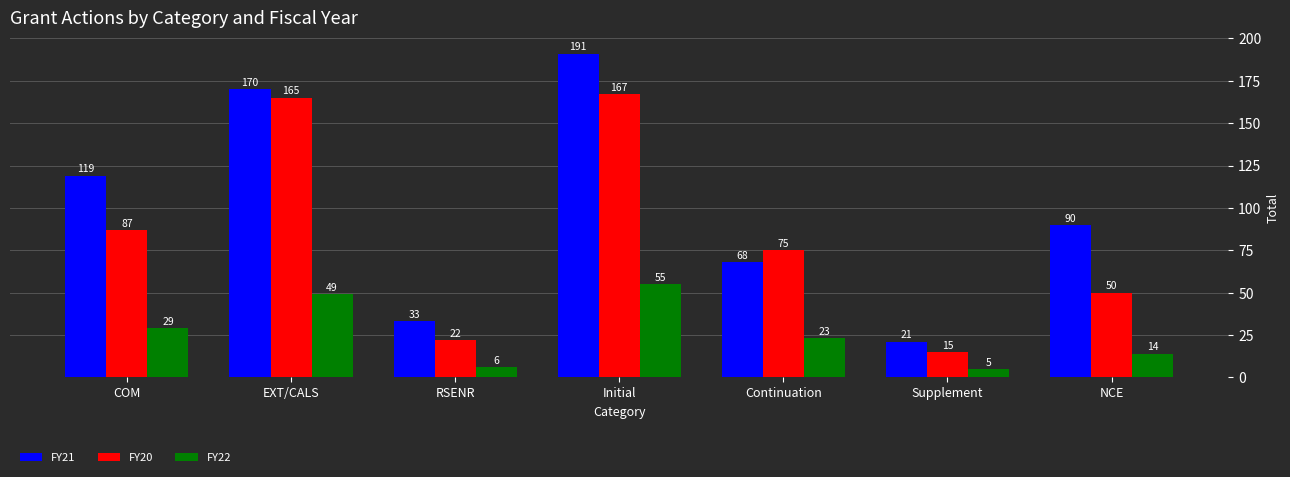

How many categories are shown in the chart?

7